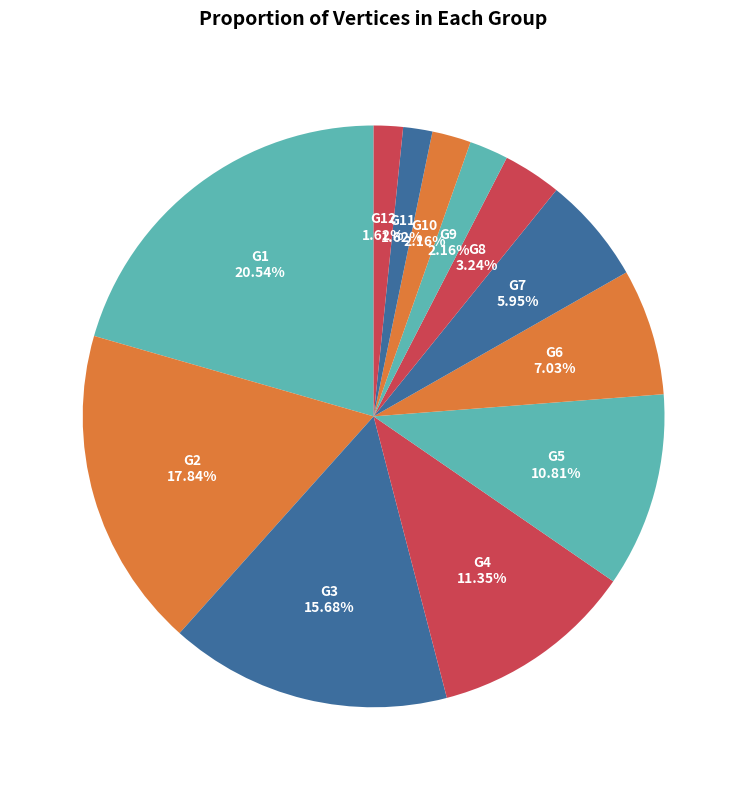

True or false: G3 accounts for 16% of the total.

True